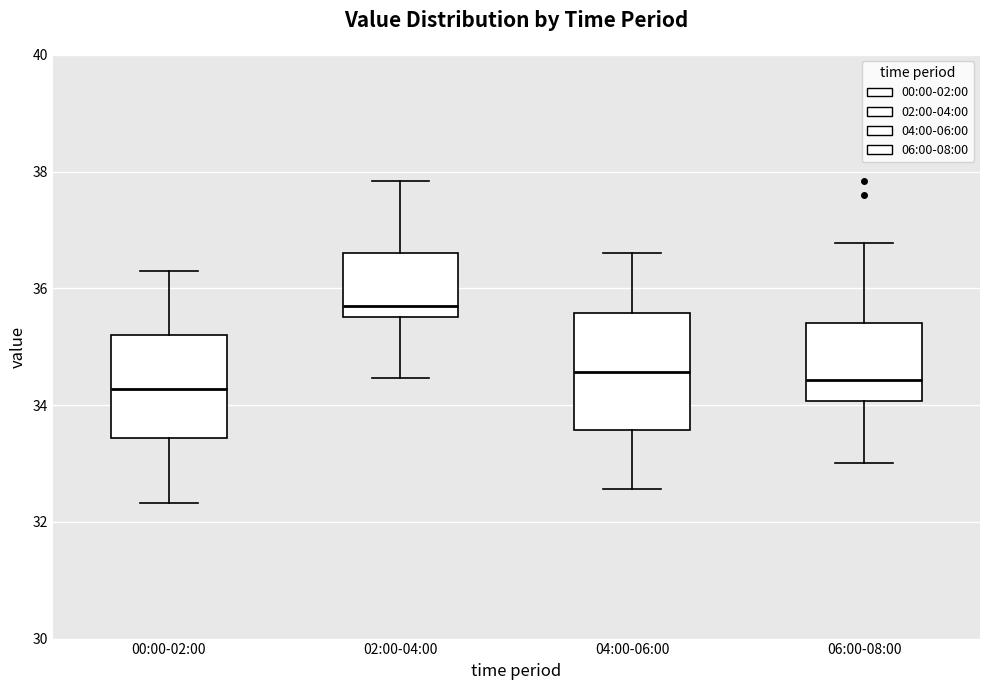

Which box is the tallest, from its lower edge to its upper edge?

04:00-06:00